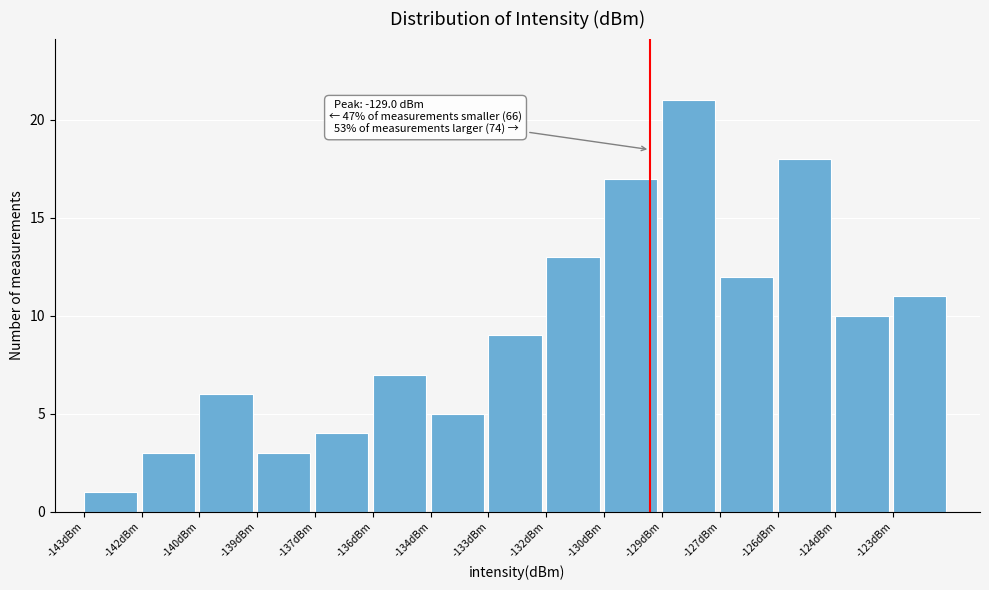

Reading right to left, what are all the values shown in this chart?

11	10	18	12	21	17	13	9	5	7	4	3	6	3	1